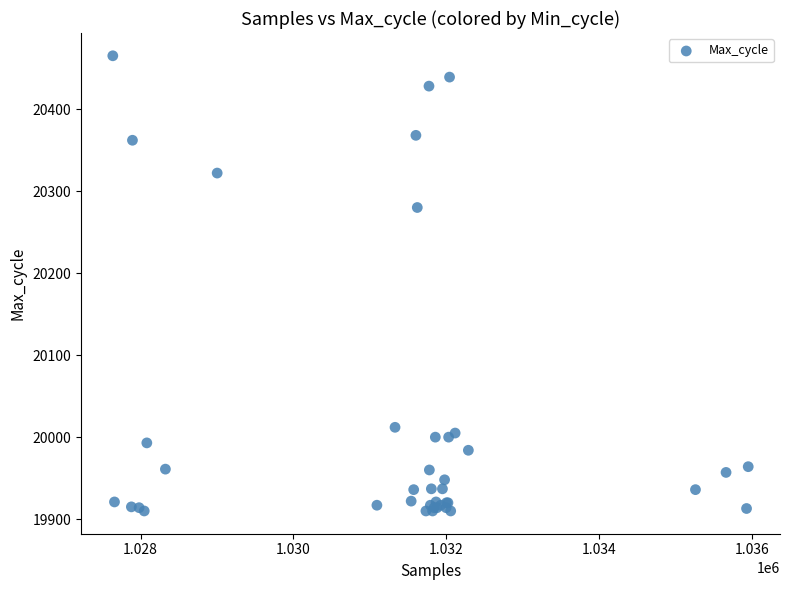

What Y value in the scatter plot is closest to 20187?

20280